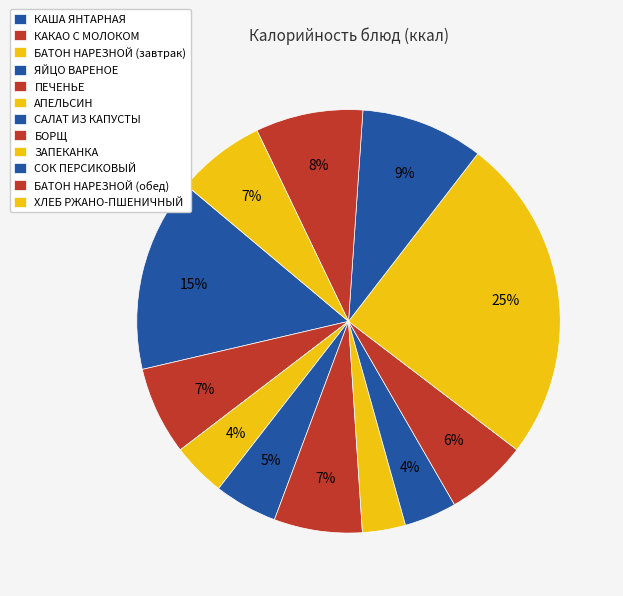

What portion of the pie excludes ЯЙЦО ВАРЕНОЕ?

95.2%